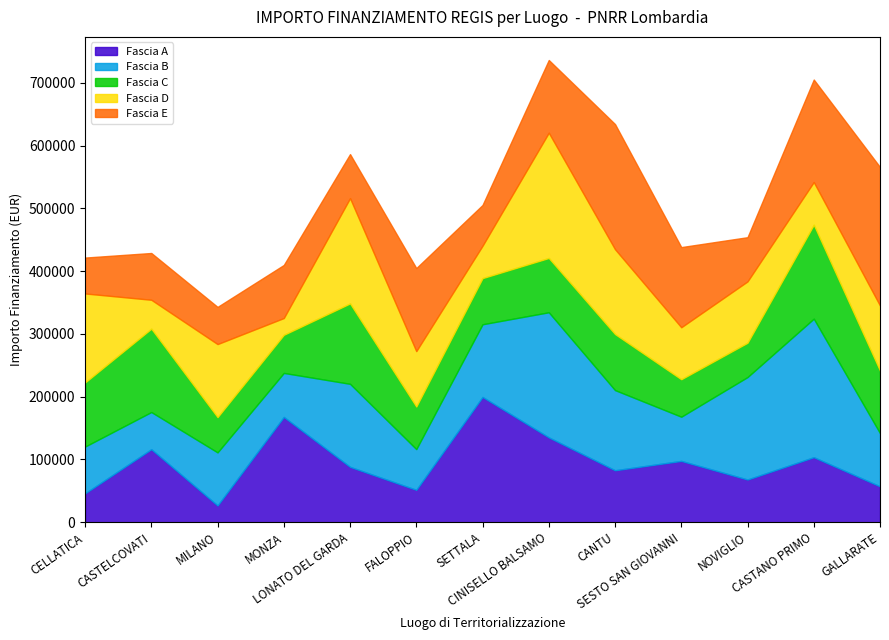

How many lines are shown in the chart?

5